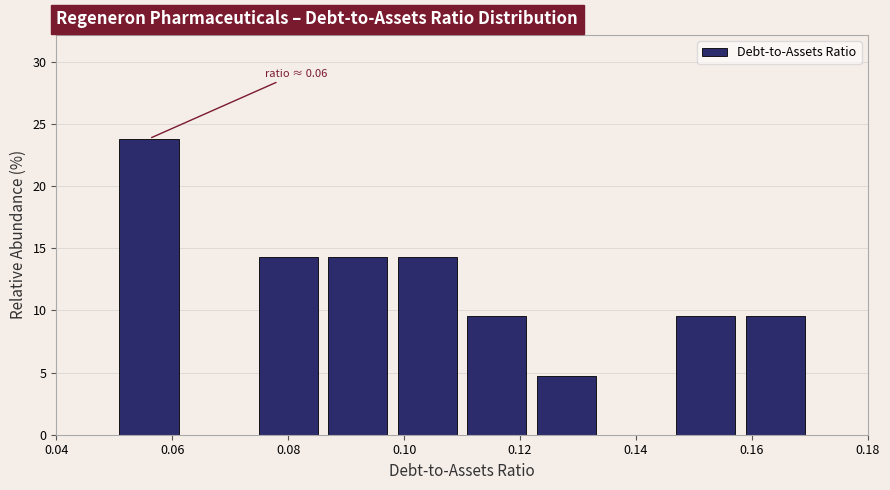

Which range on the x-axis has the tallest bar?

0.050 to 0.062